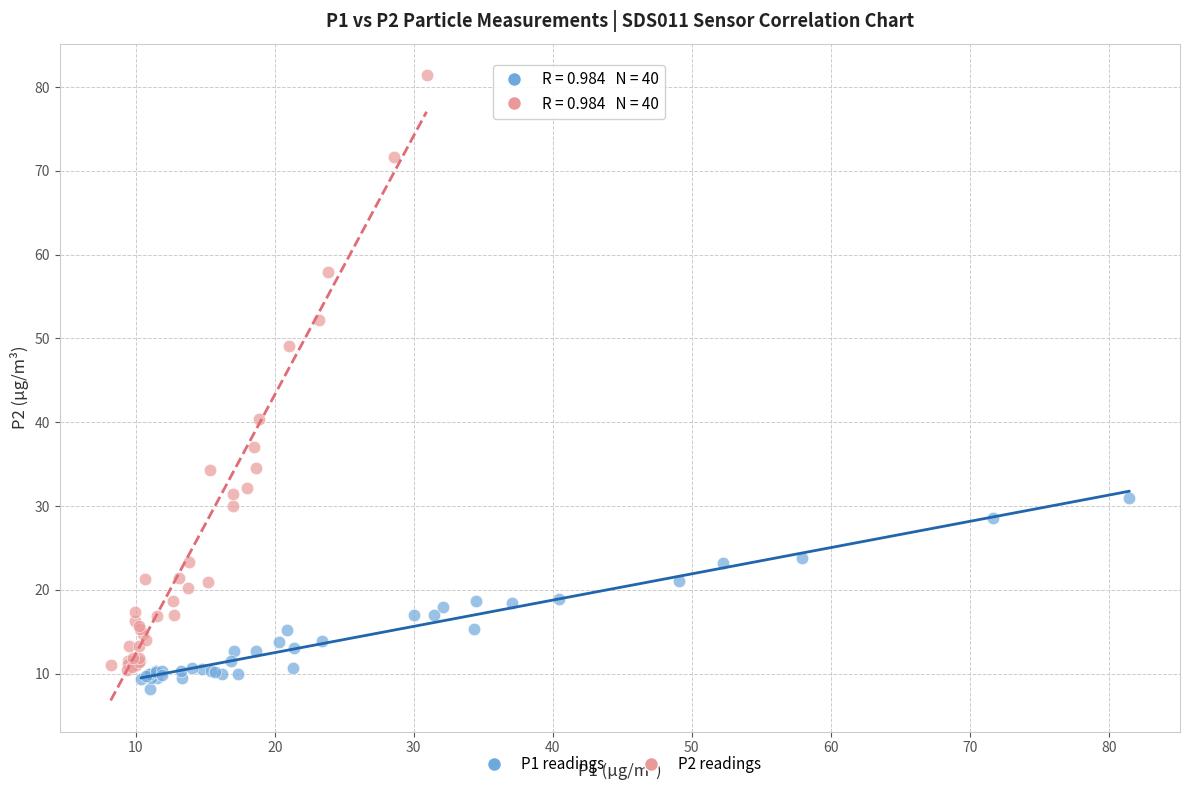

Which series has the largest Y range (max minus min)?

P2 readings